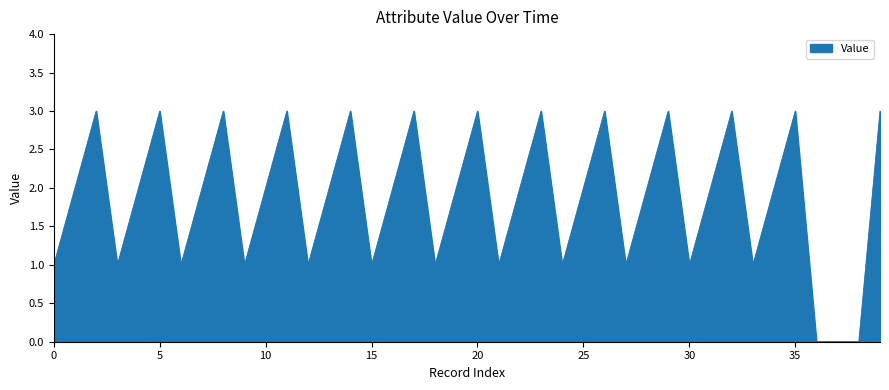

What is the greatest value displayed?

3